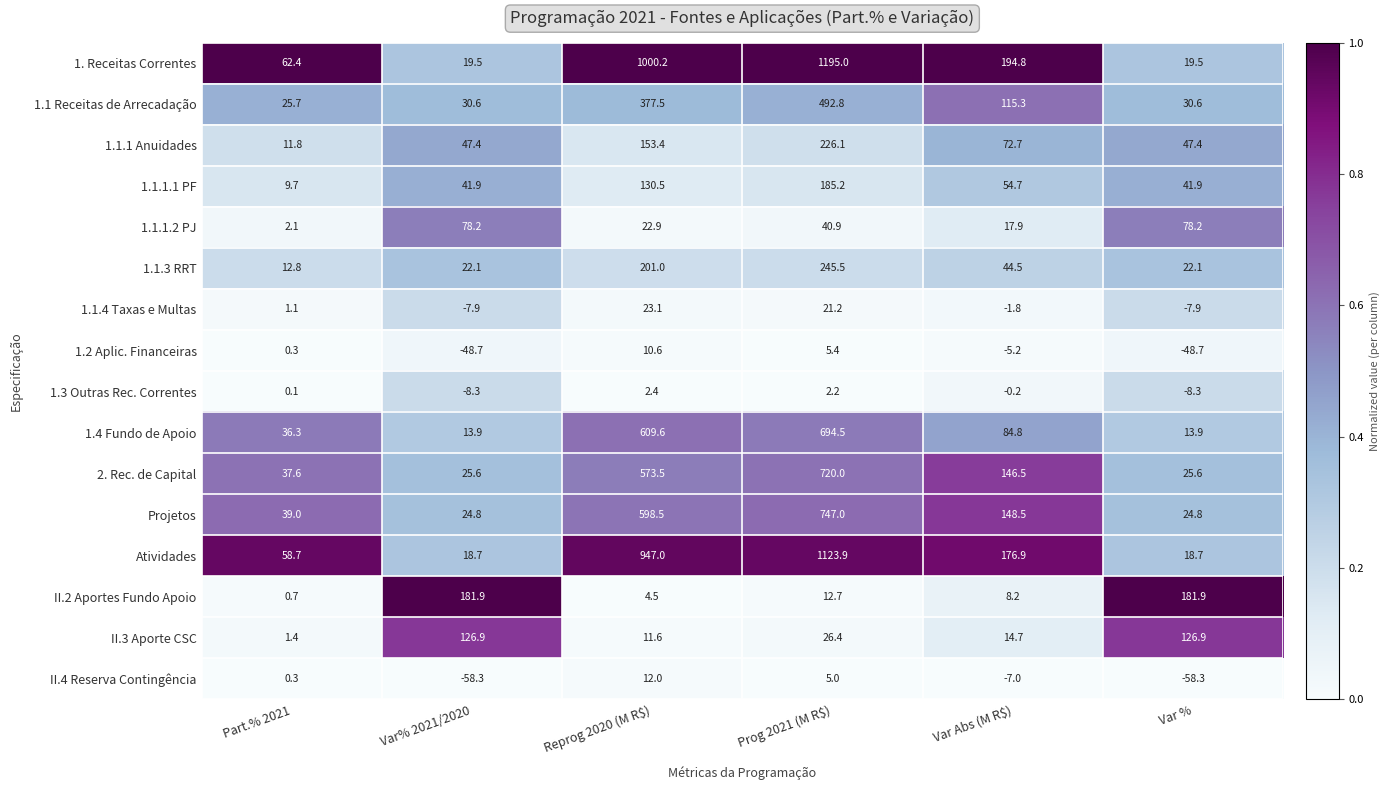

What is the difference between the maximum and second lowest values in the II.4 Reserva Contingência series?

70.3